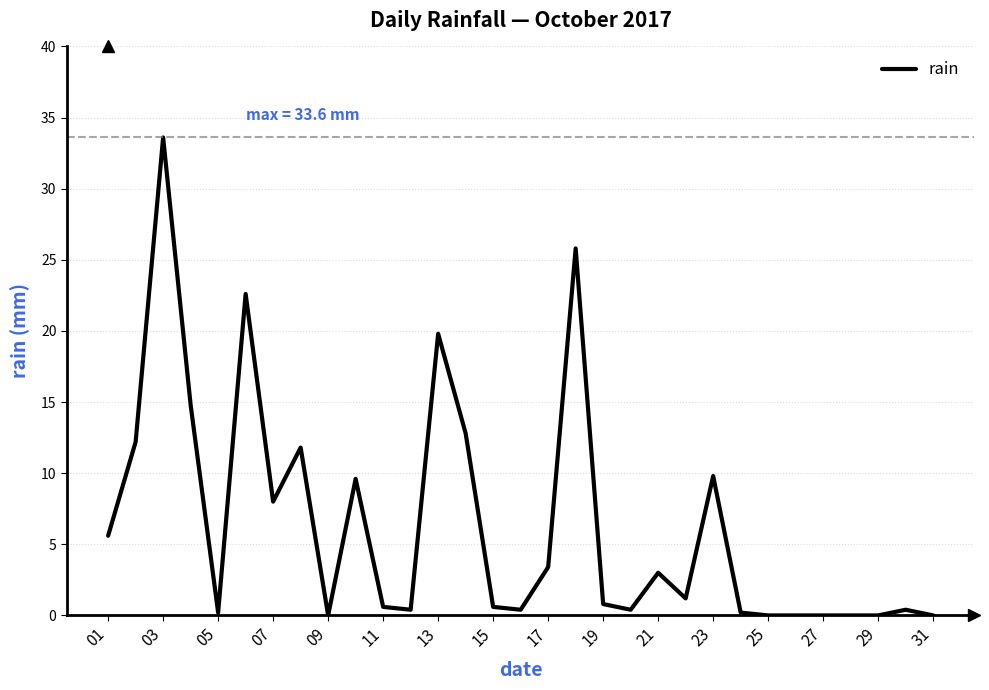

What is the difference between the maximum and minimum values?

33.6